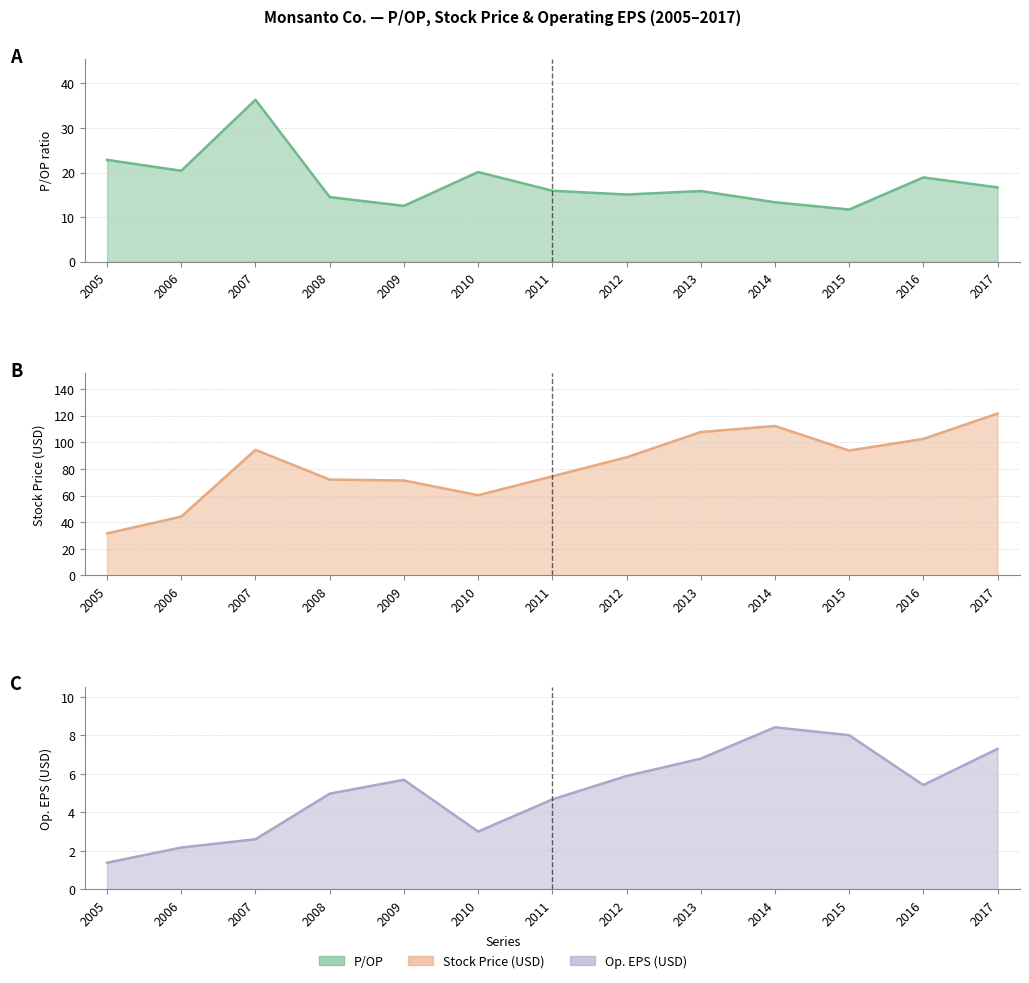

What is the difference between the EPS (Operating) values at 2015 and 2013?

1.2